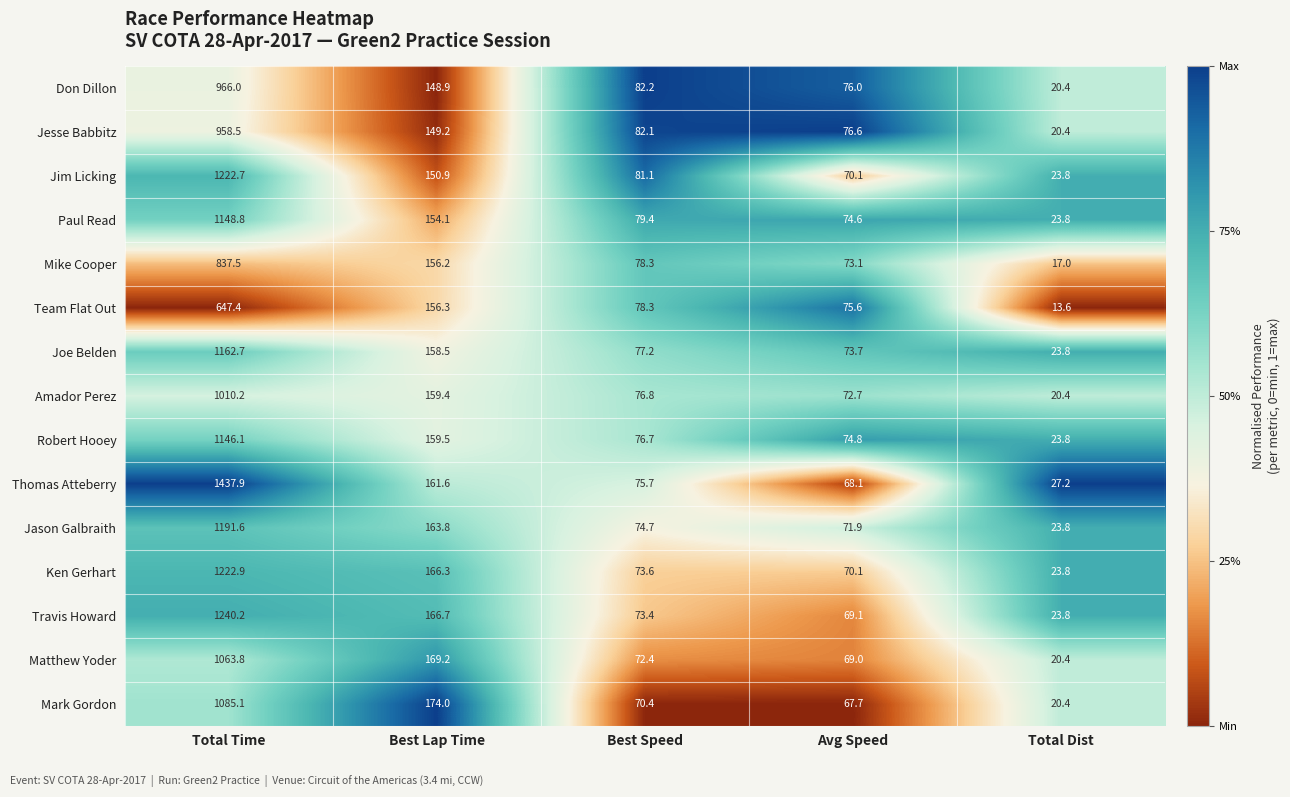

Rank the series at Best Lap Time from highest to lowest value.

Mark Gordon, Matthew Yoder, Travis Howard, Ken Gerhart, Jason Galbraith, Thomas Atteberry, Robert Hooey, Amador Perez, Joe Belden, Team Flat Out, Mike Cooper, Paul Read, Jim Licking, Jesse Babbitz, Don Dillon